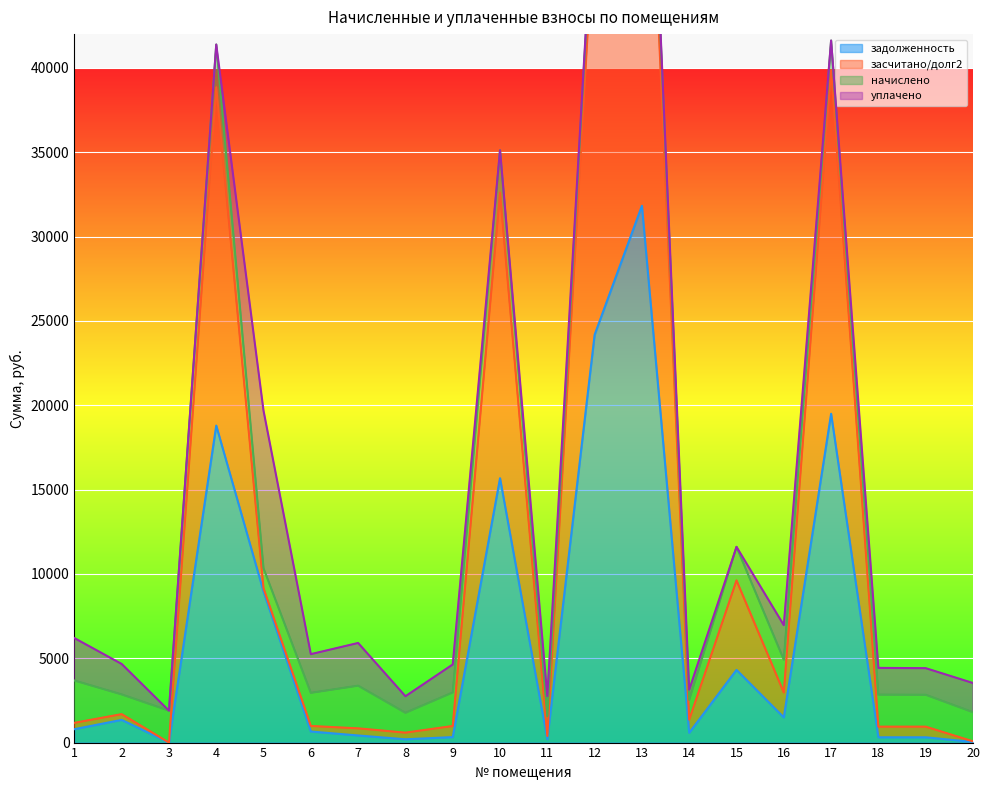

What is the highest value of the задолженность series?

31825.6